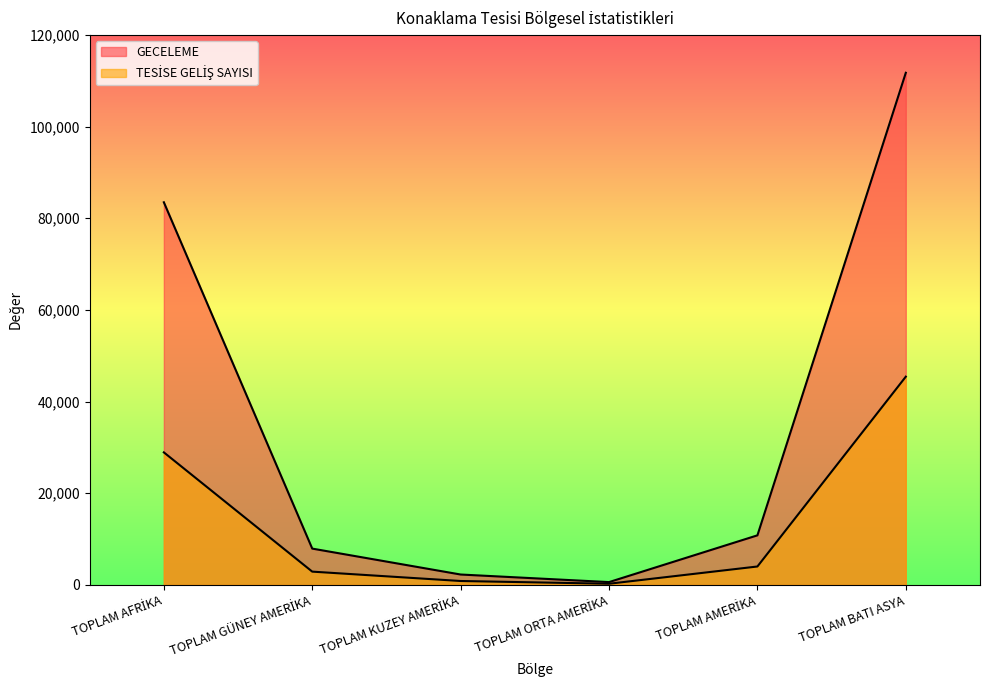

What is the maximum value for GECELEME?

111739